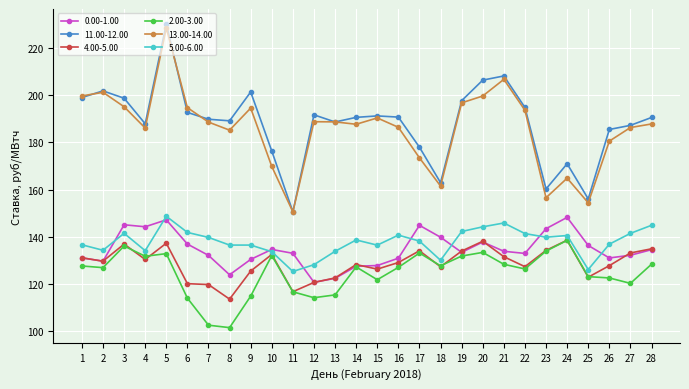

True or false: 13.00-14.00 has a value of 205.6 at 25.

False